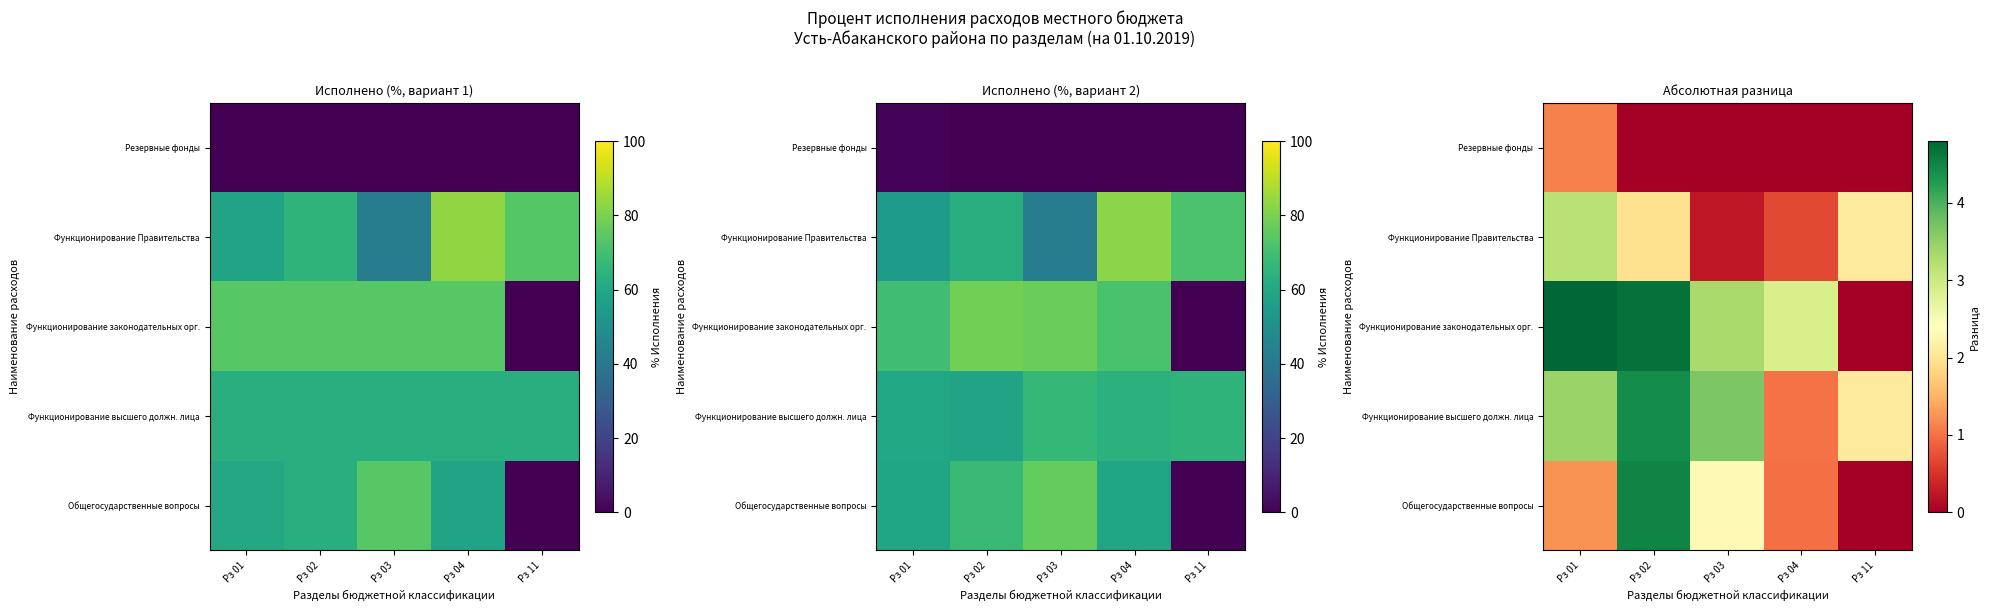

Count the number of categories in the chart.

5